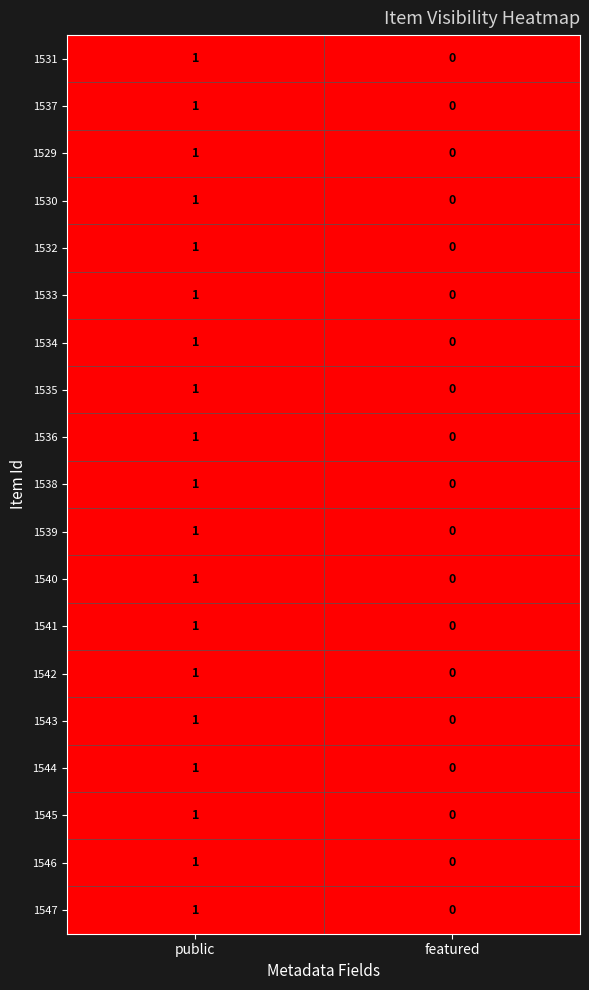

What is the total value across all series at public?

19